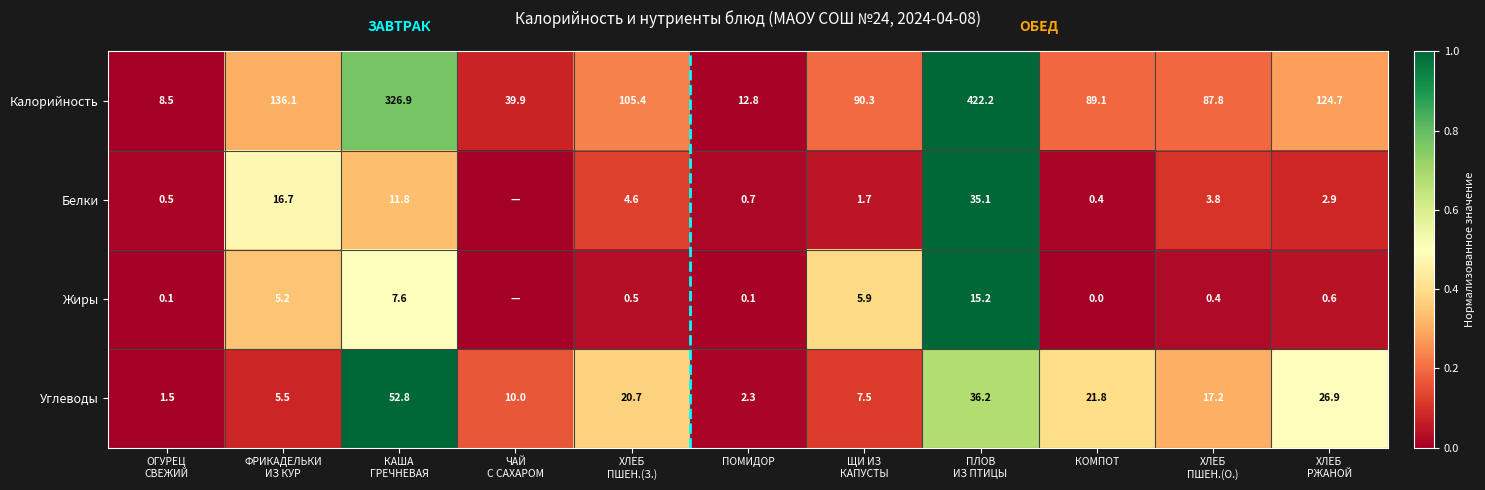

The value of Калорийность at ПОМИДОР is 12.8. True or false?

True